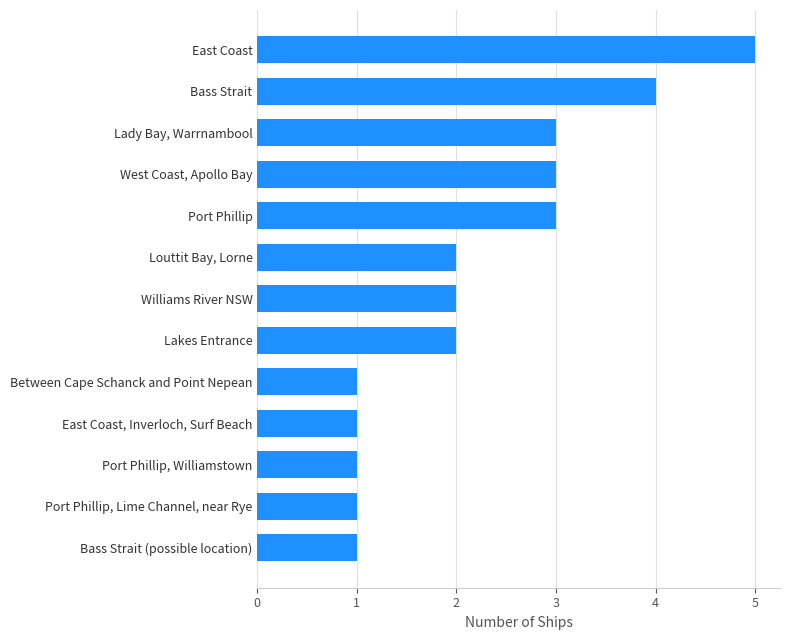

Is it true that the value at Lady Bay, Warrnambool is 5?

False